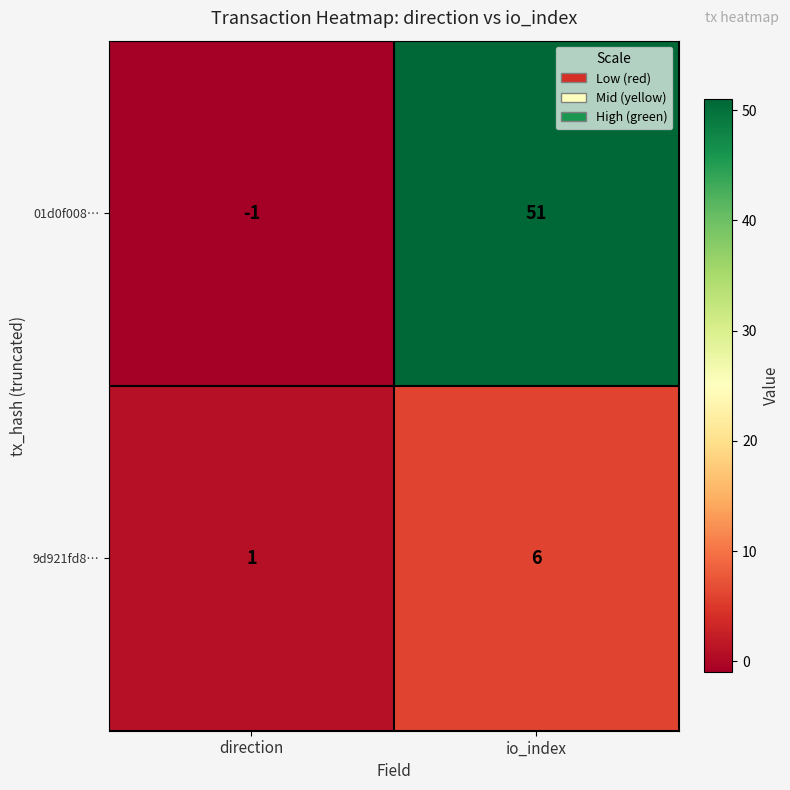

True or false: 01d0f008… has a value of 51 at io_index.

True